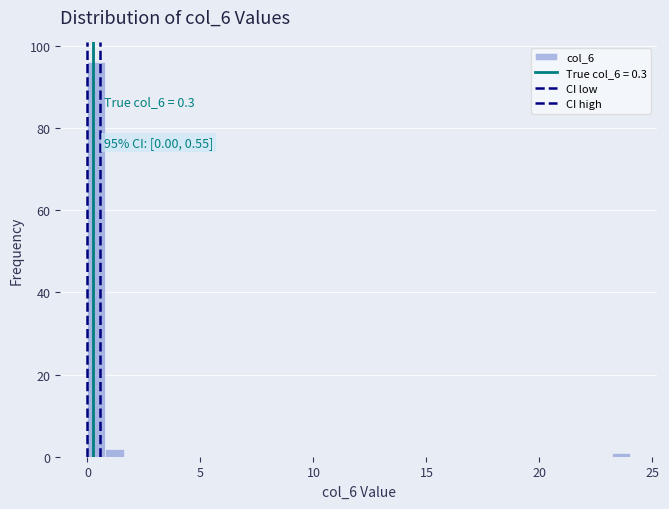

Around what value on the x-axis is the tallest bar? Give the approximate position of its centre, as read against the axis.

0.5